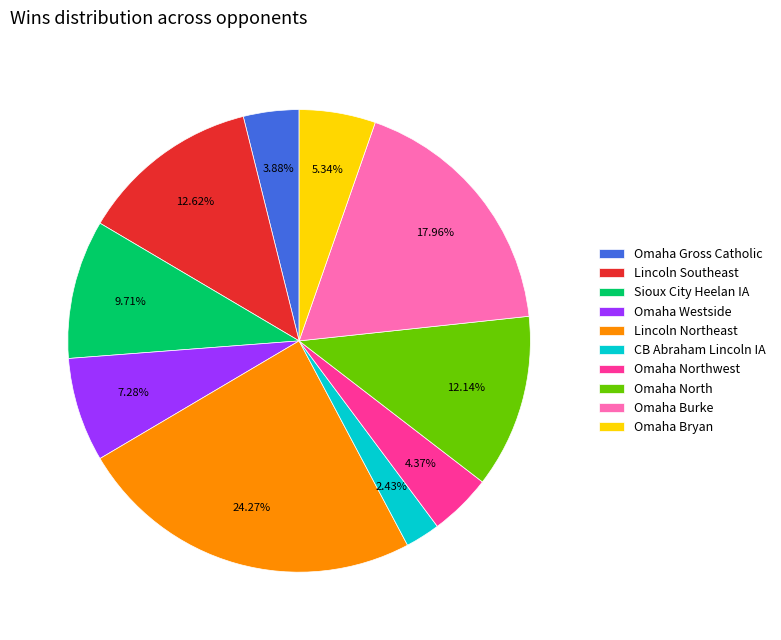

Combined, do Omaha Bryan and Sioux City Heelan IA account for over 50%?

No